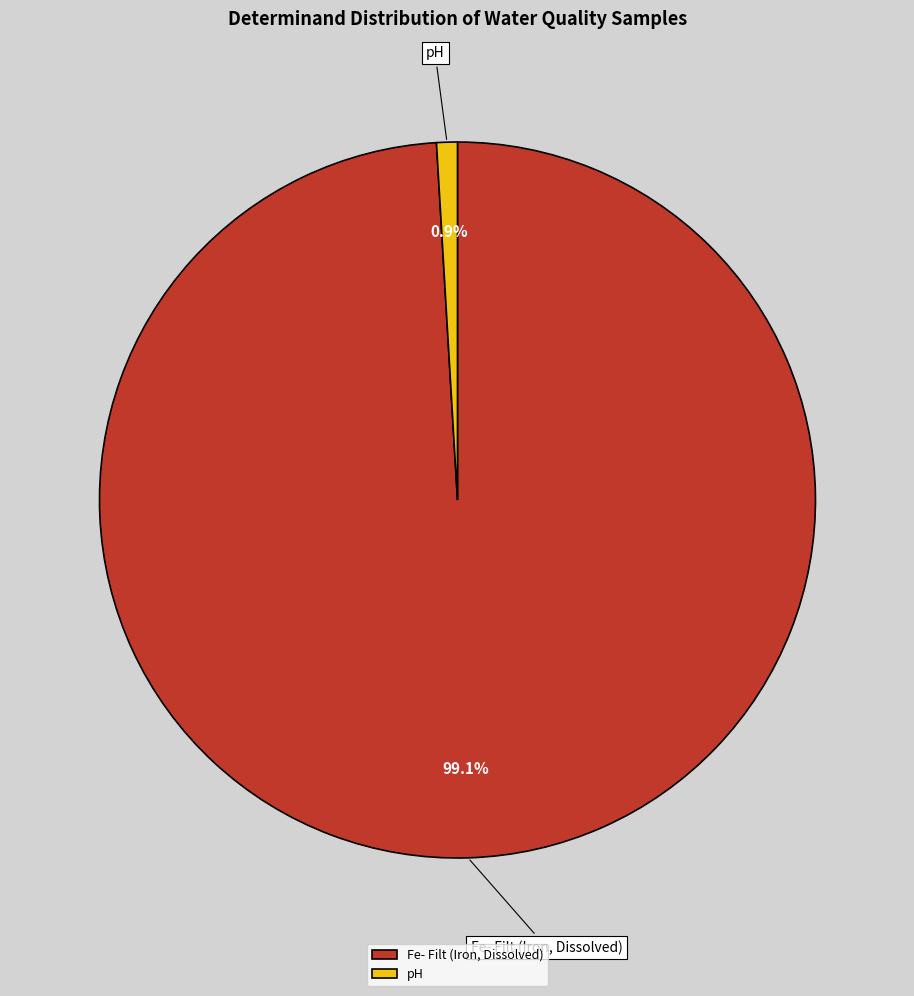

The pH slice represents 16% of the pie. True or false?

False